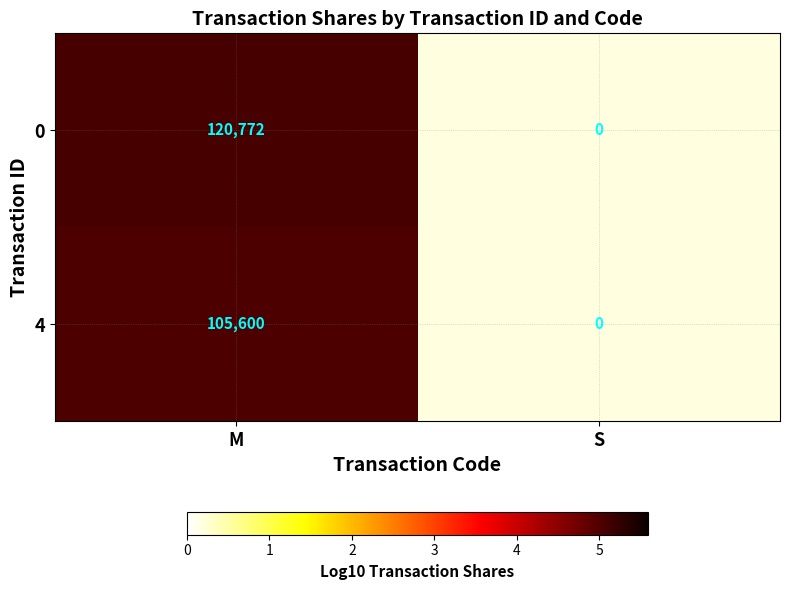

True or false: 4 has a value of 105600 at M.

True